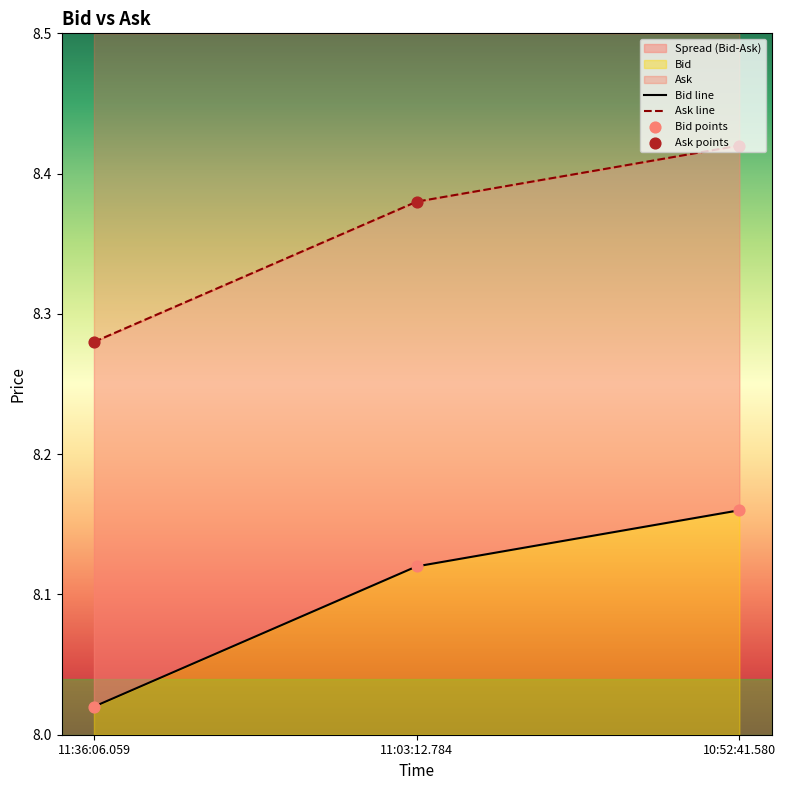

Which series contains the lowest Y value?

Bid